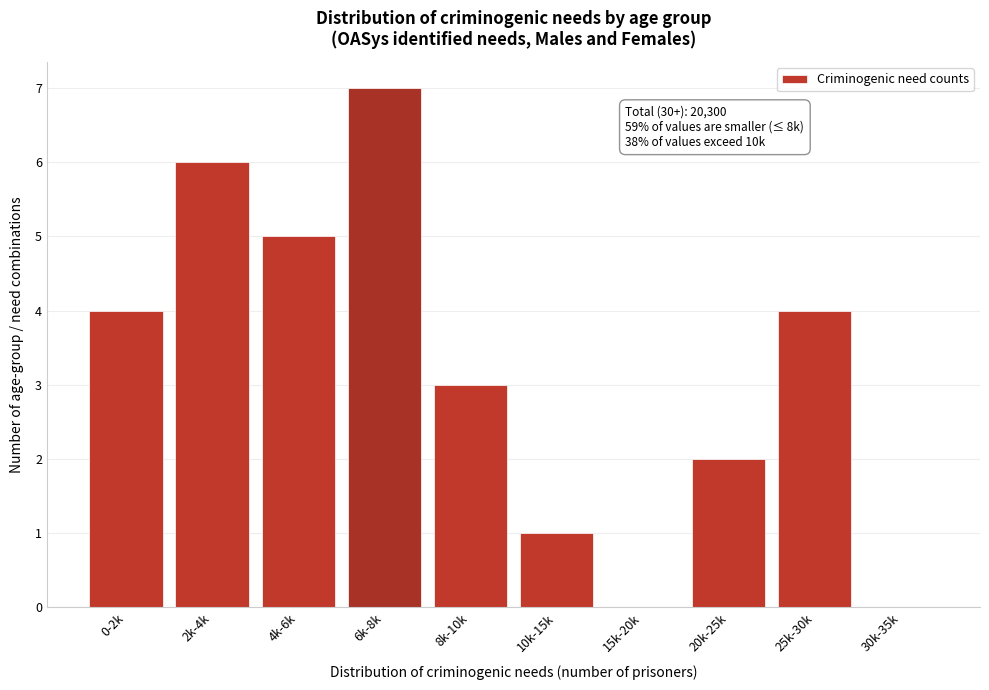

Reading left to right, list all the values displayed in this chart.

0-2k=4	2k-4k=6	4k-6k=5	6k-8k=7	8k-10k=3	10k-15k=1	15k-20k=0	20k-25k=2	25k-30k=4	30k-35k=0